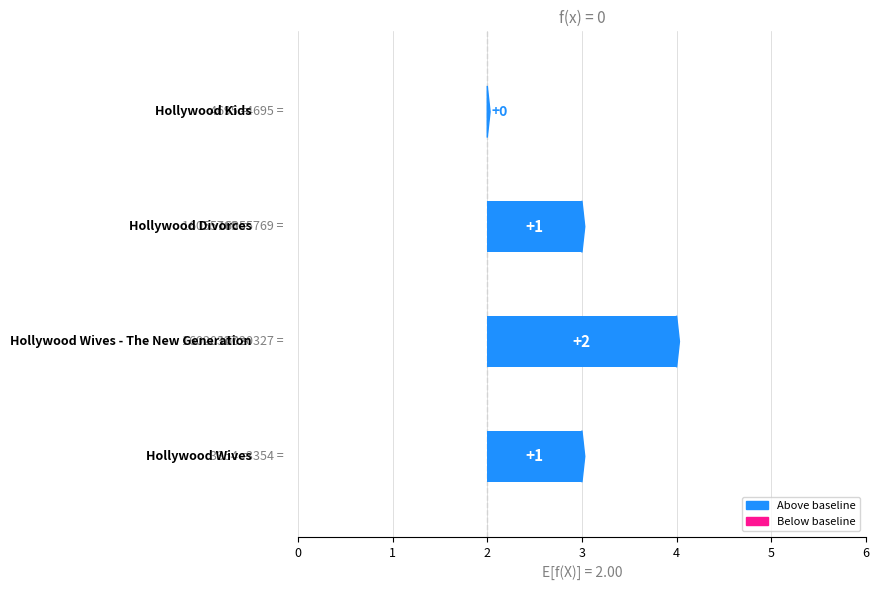

List the labels in order of value, smallest first.

Hollywood Kids, Hollywood Wives, Hollywood Divorces, Hollywood Wives -
The New Generation